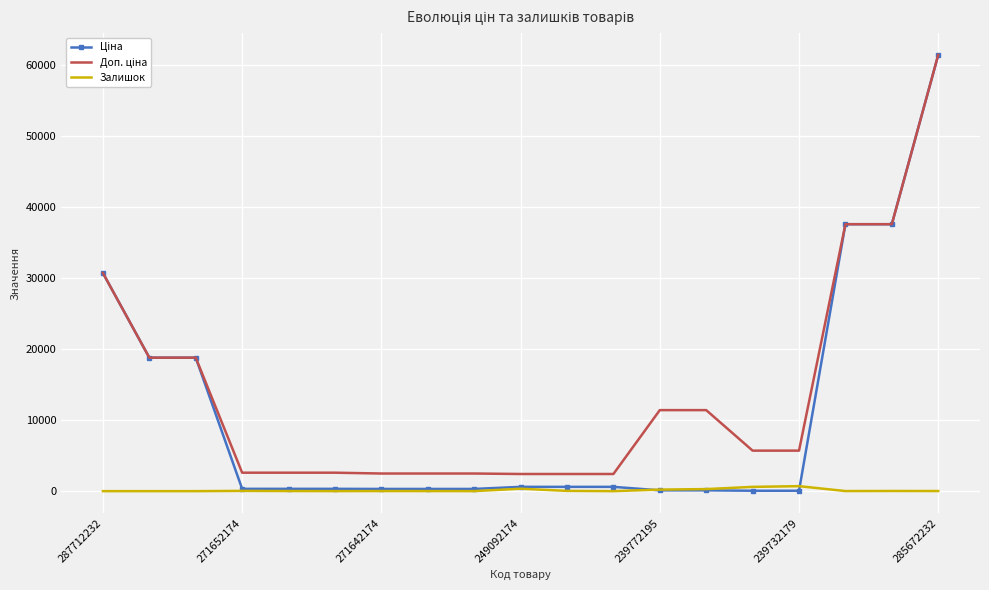

At how many categories does at least one series exceed 23577?

4